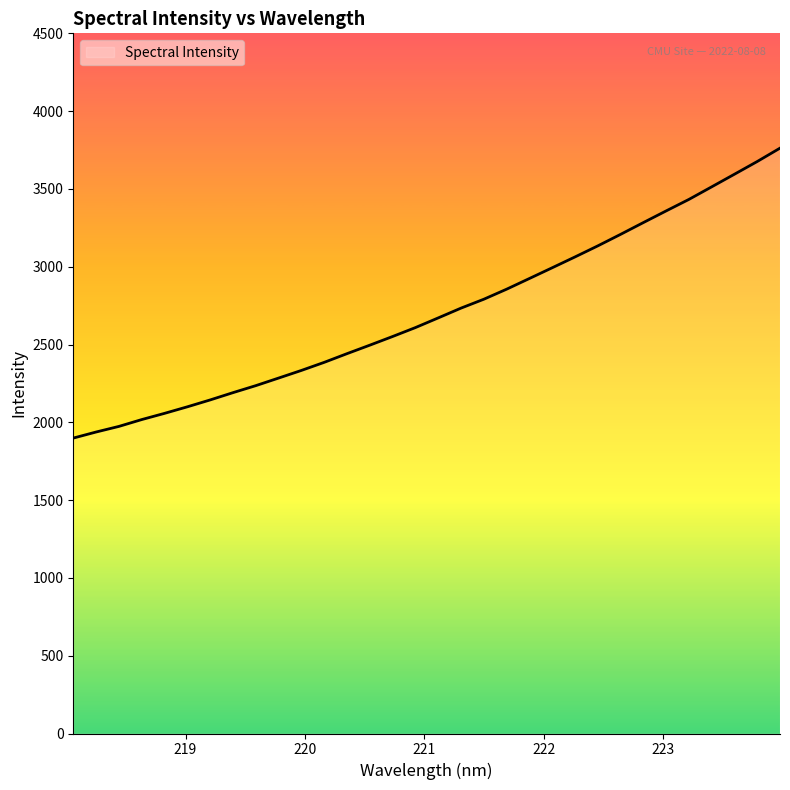

What is the maximum value shown in the chart?

3762.0